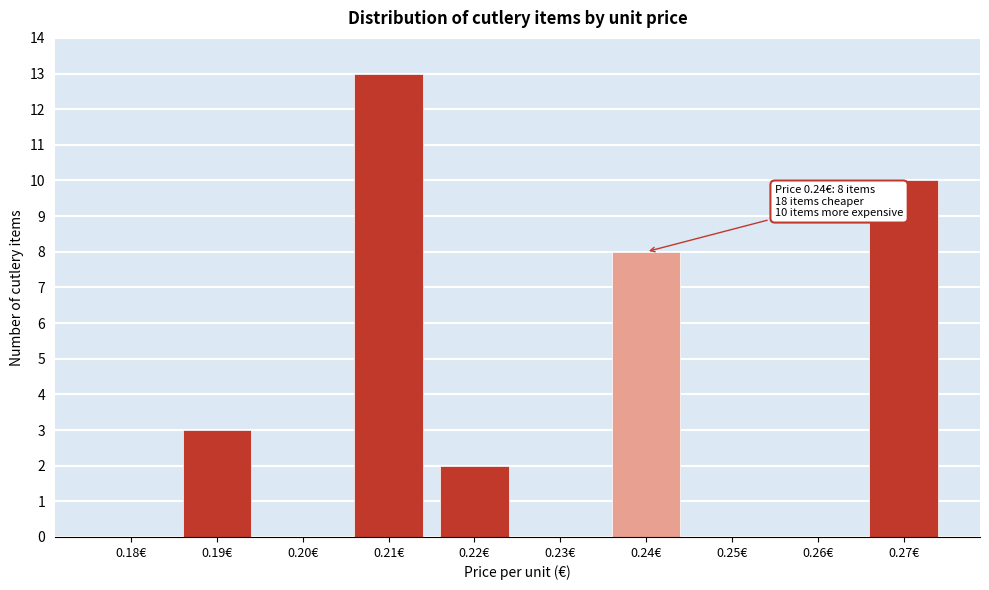

Reading left to right, transcribe all the data shown in this chart.

0.18€=0	0.19€=3	0.20€=0	0.21€=13	0.22€=2	0.23€=0	0.24€=8	0.25€=0	0.26€=0	0.27€=10